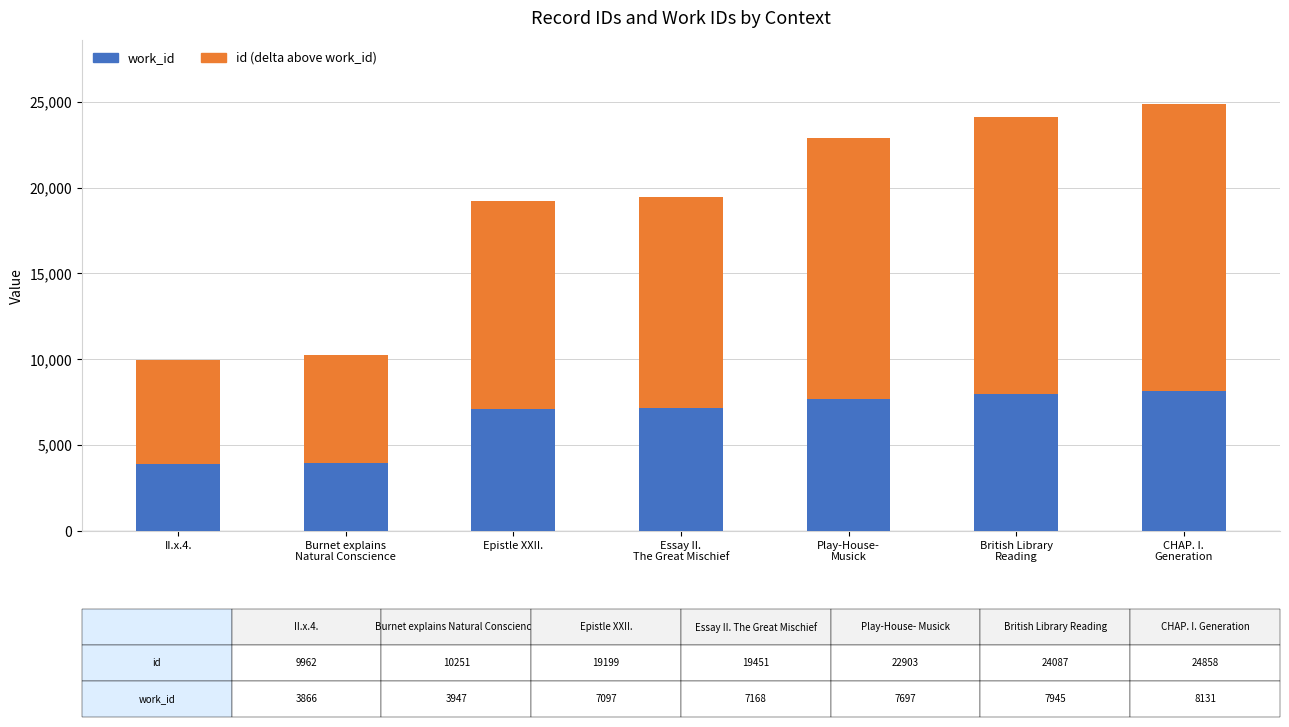

What is the total value across all series at Epistle XXII.?

19199